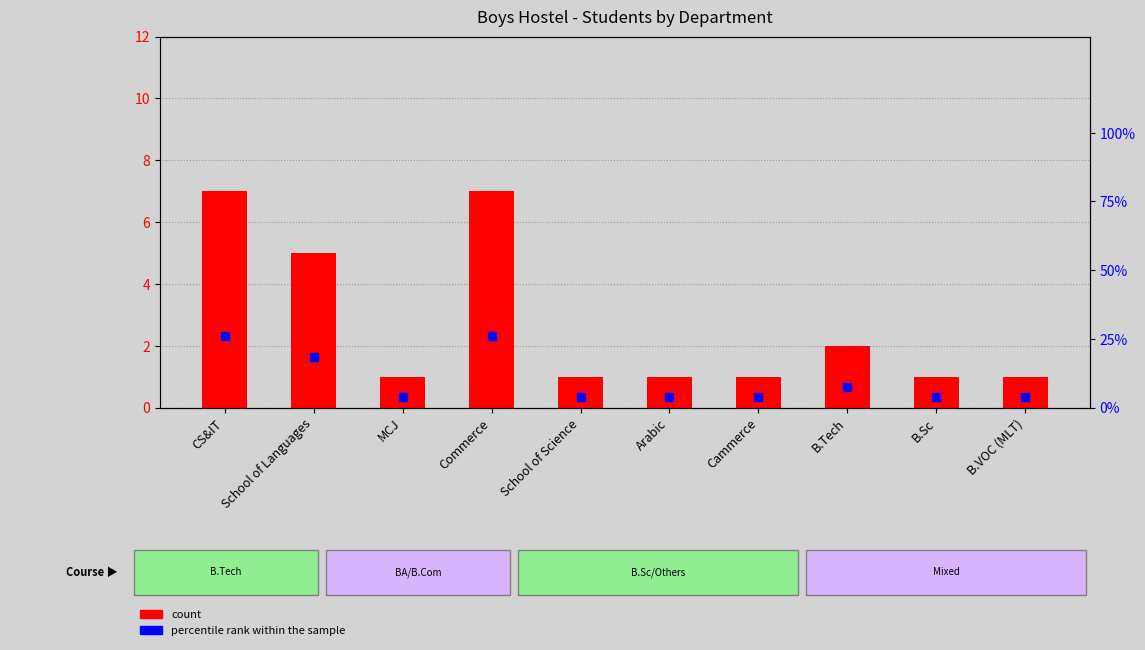

What is the total value across all series at Arabic?

4.7